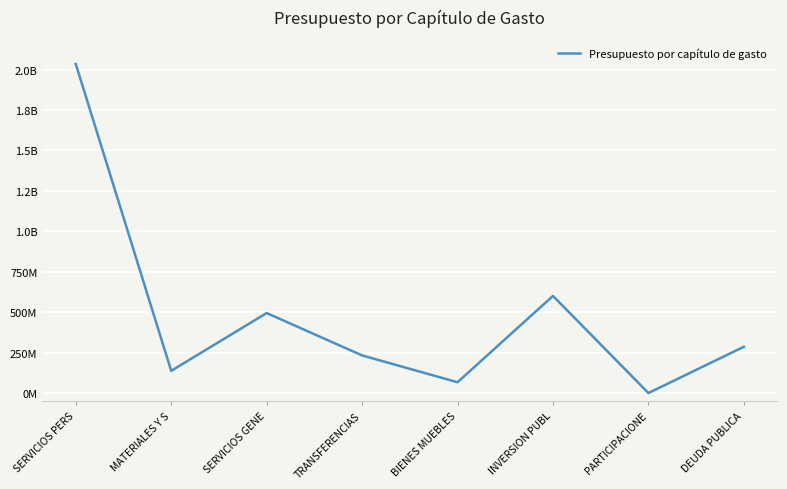

Does the chart display data point markers on the line(s)?

No